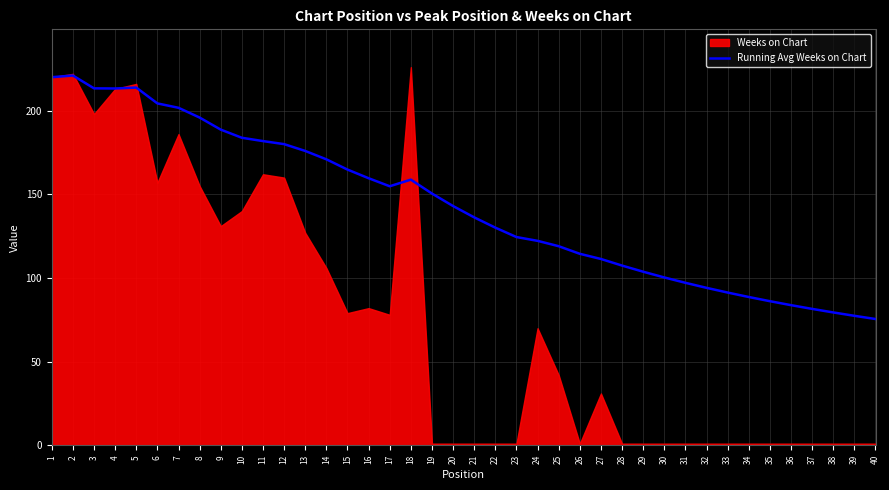

What is the approximate value at 9?

188.7